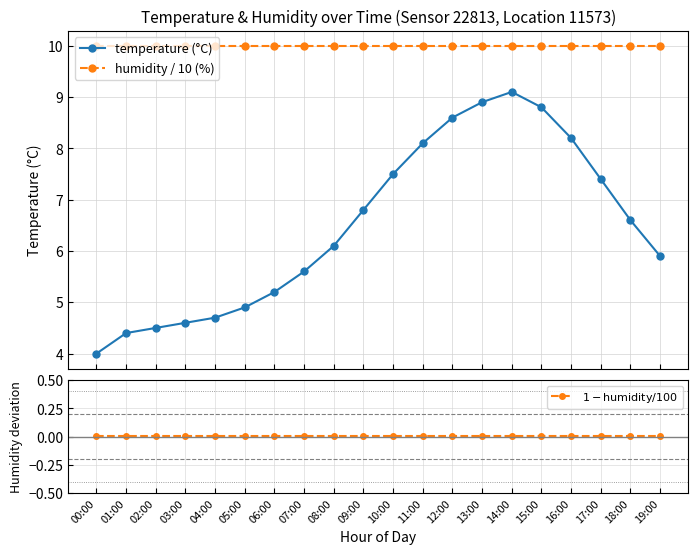

At which category does temperature (°C) reach its first local peak?

14:00